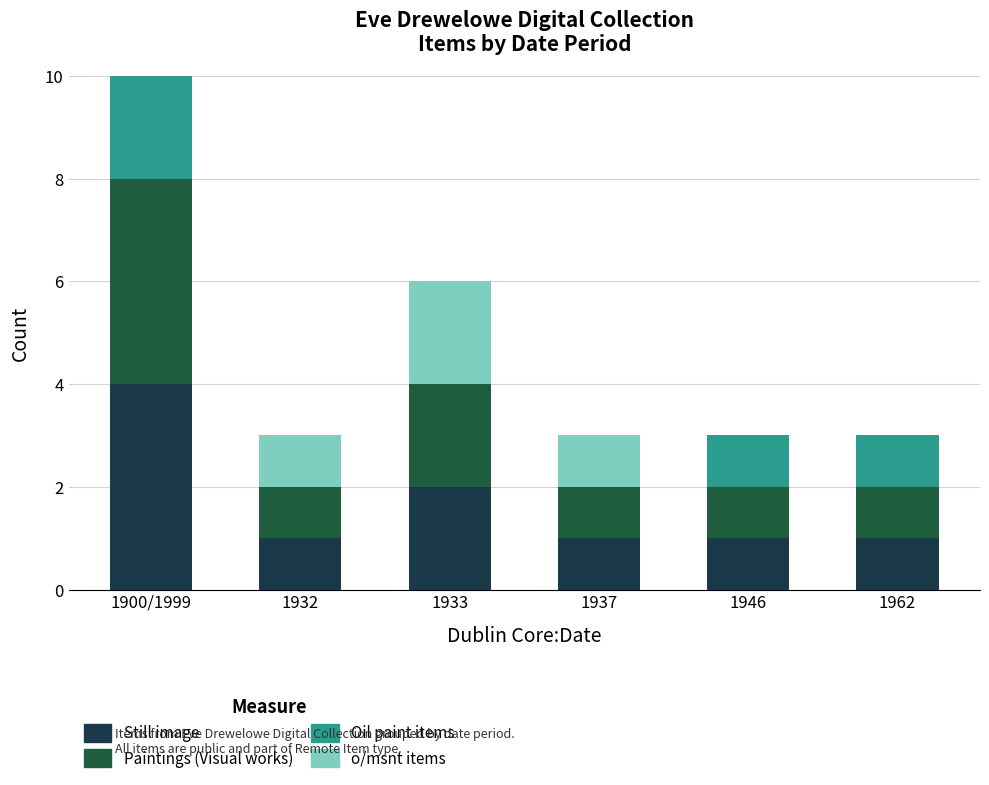

How many bars are there in total?

24